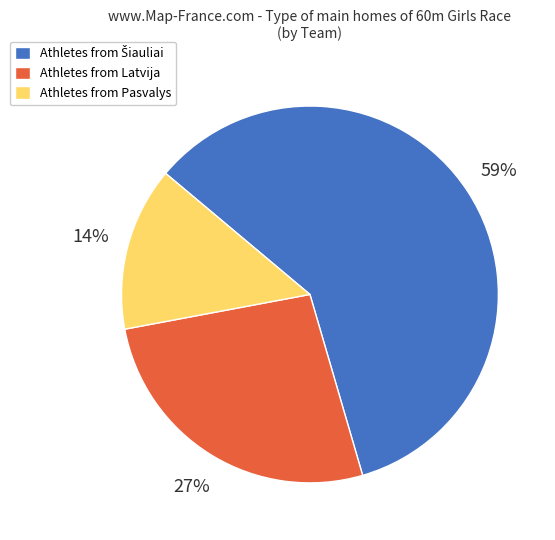

Does any single category account for the majority?

Yes